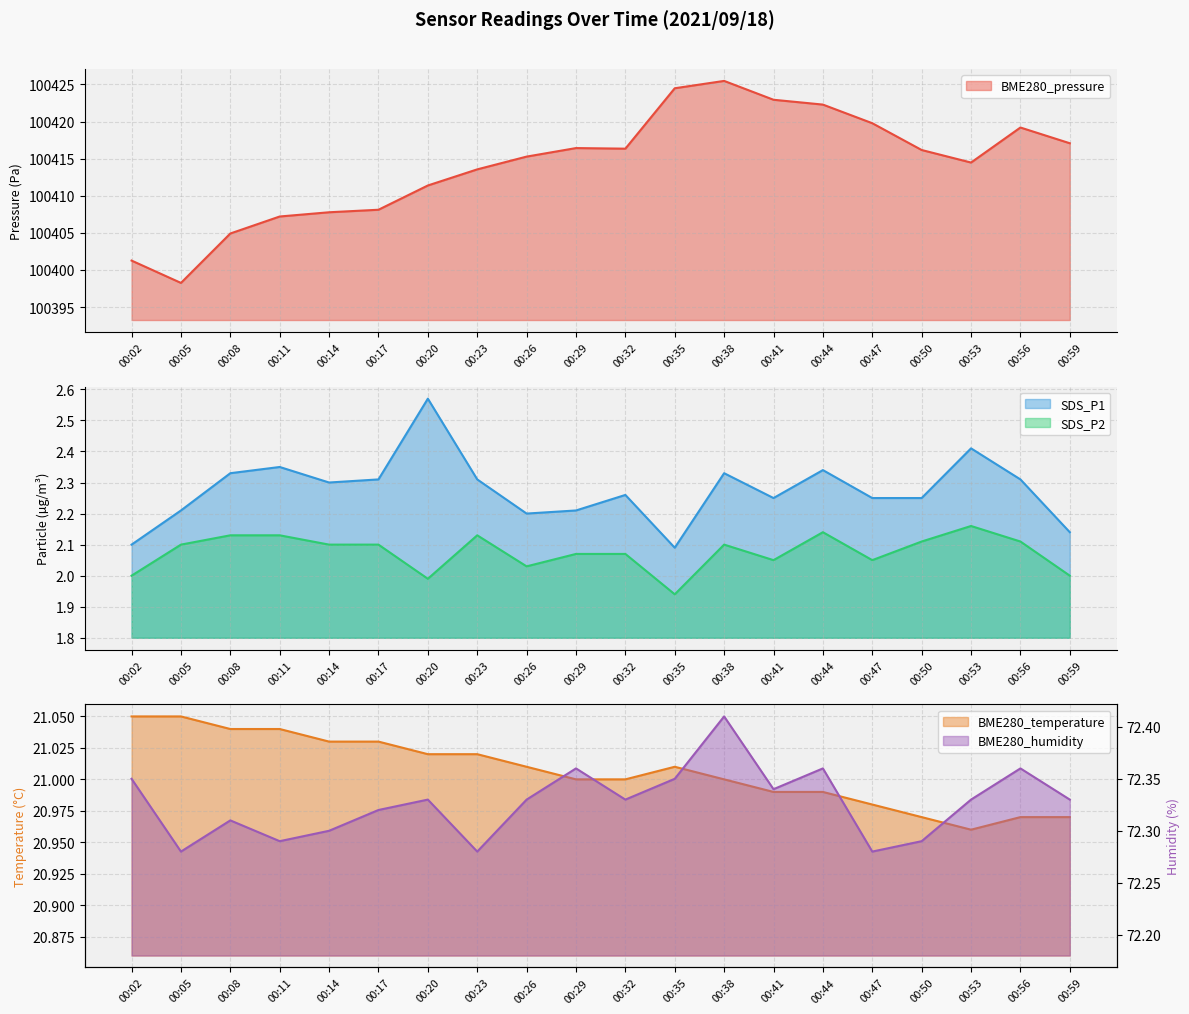

At which category does the chart reach its minimum across all series?

00:35